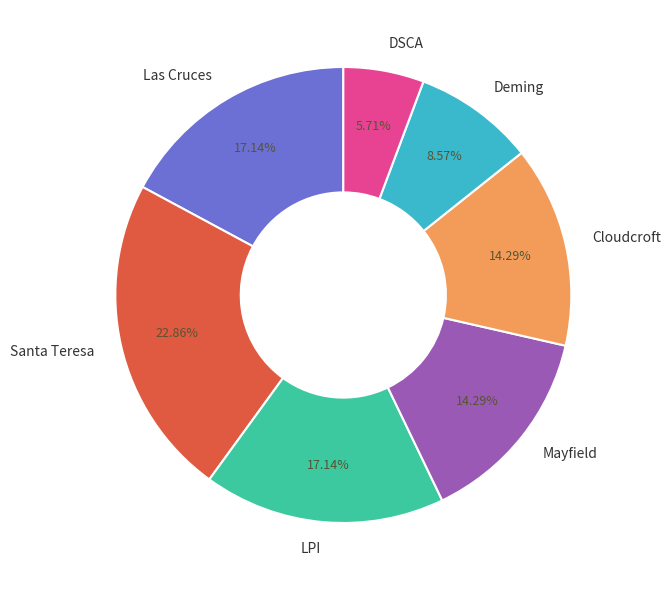

Is it true that Las Cruces is 17% of the pie?

True